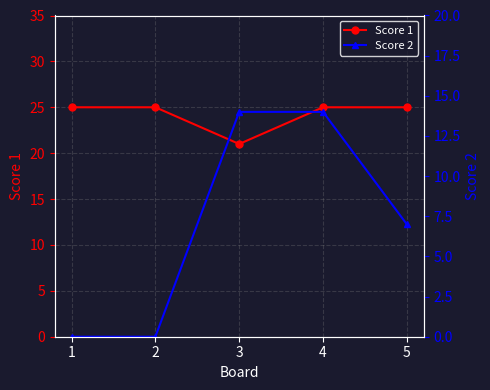

Does the chart display data point markers on the line(s)?

Yes